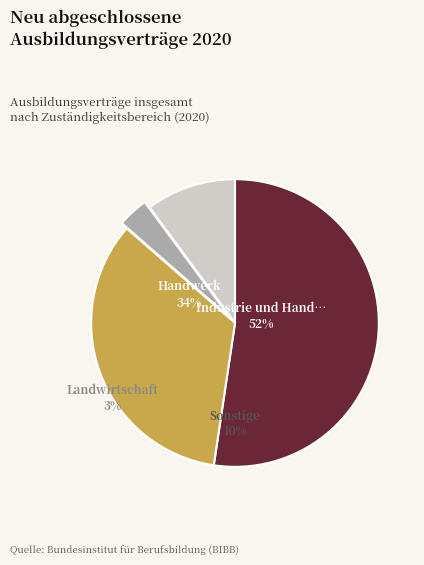

Which category accounts for the majority?

Industrie und Handel